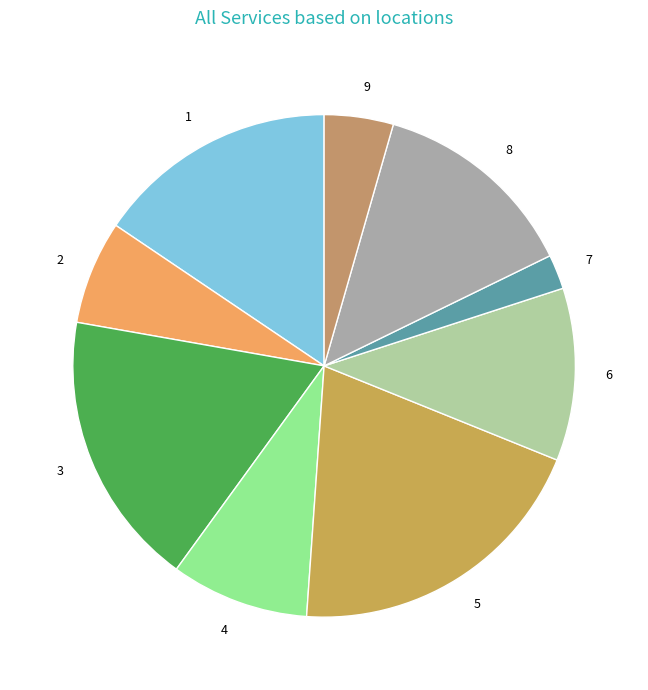

Rank the categories by value from highest to lowest.

5, 3, 1, 8, 6, 4, 2, 9, 7